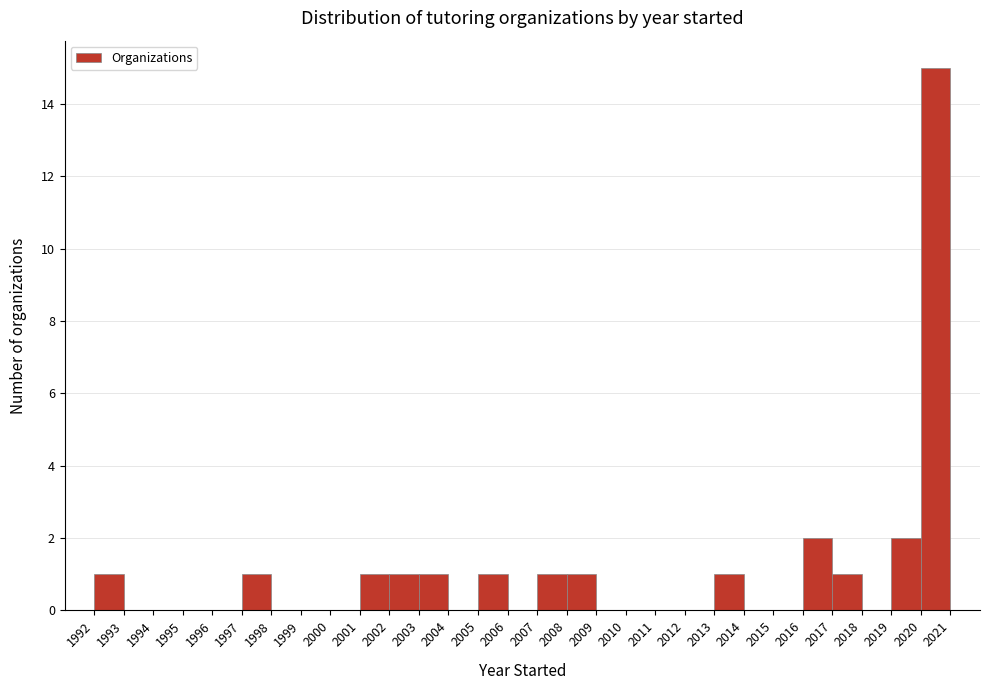

Reading left to right, list every bar in this chart as the range it spans on the x-axis followed by its height. The values are not printed on the chart, so give them approximately, as read against the axis.

1992 to 1993: 1
1993 to 1994: 0
1994 to 1995: 0
1995 to 1996: 0
1996 to 1997: 0
1997 to 1998: 1
1998 to 1999: 0
1999 to 2000: 0
2000 to 2001: 0
2001 to 2002: 1
2002 to 2003: 1
2003 to 2004: 1
2004 to 2005: 0
2005 to 2006: 1
2006 to 2007: 0
2007 to 2008: 1
2008 to 2009: 1
2009 to 2010: 0
2010 to 2011: 0
2011 to 2012: 0
2012 to 2013: 0
2013 to 2014: 1
2014 to 2015: 0
2015 to 2016: 0
2016 to 2017: 2
2017 to 2018: 1
2018 to 2019: 0
2019 to 2020: 2
2020 to 2021: 15